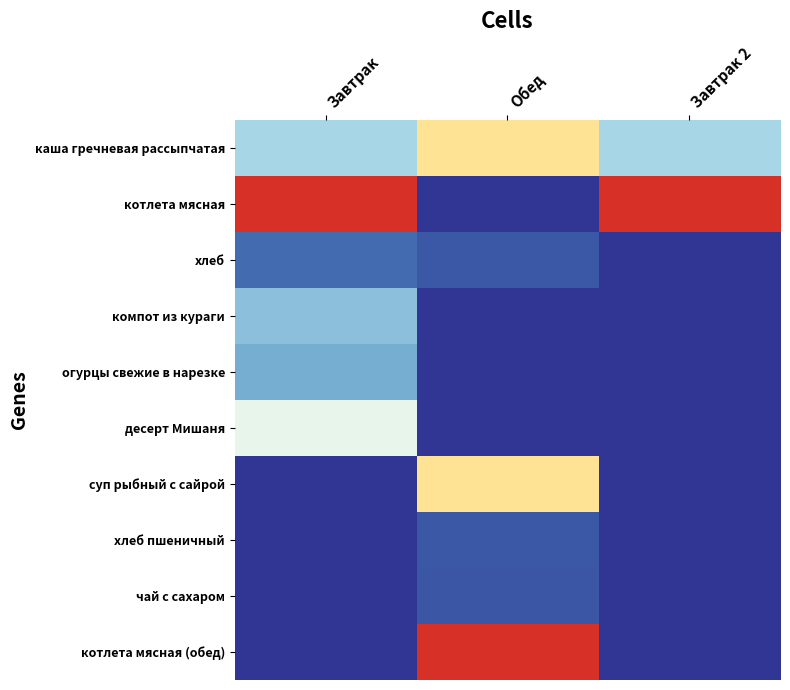

What is the difference between the highest and lowest values at Обед?

35.8